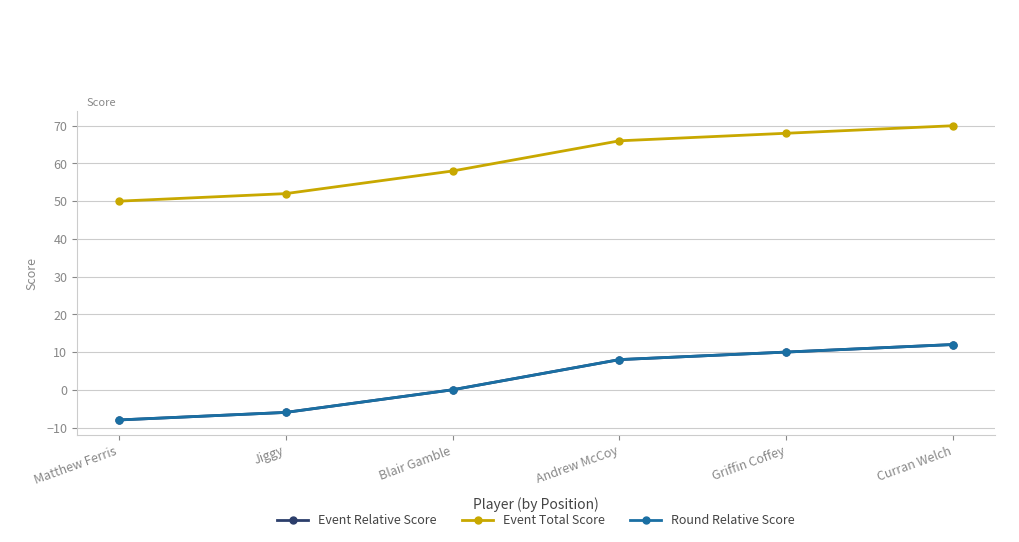

Is this an area chart (filled region under the line)?

No